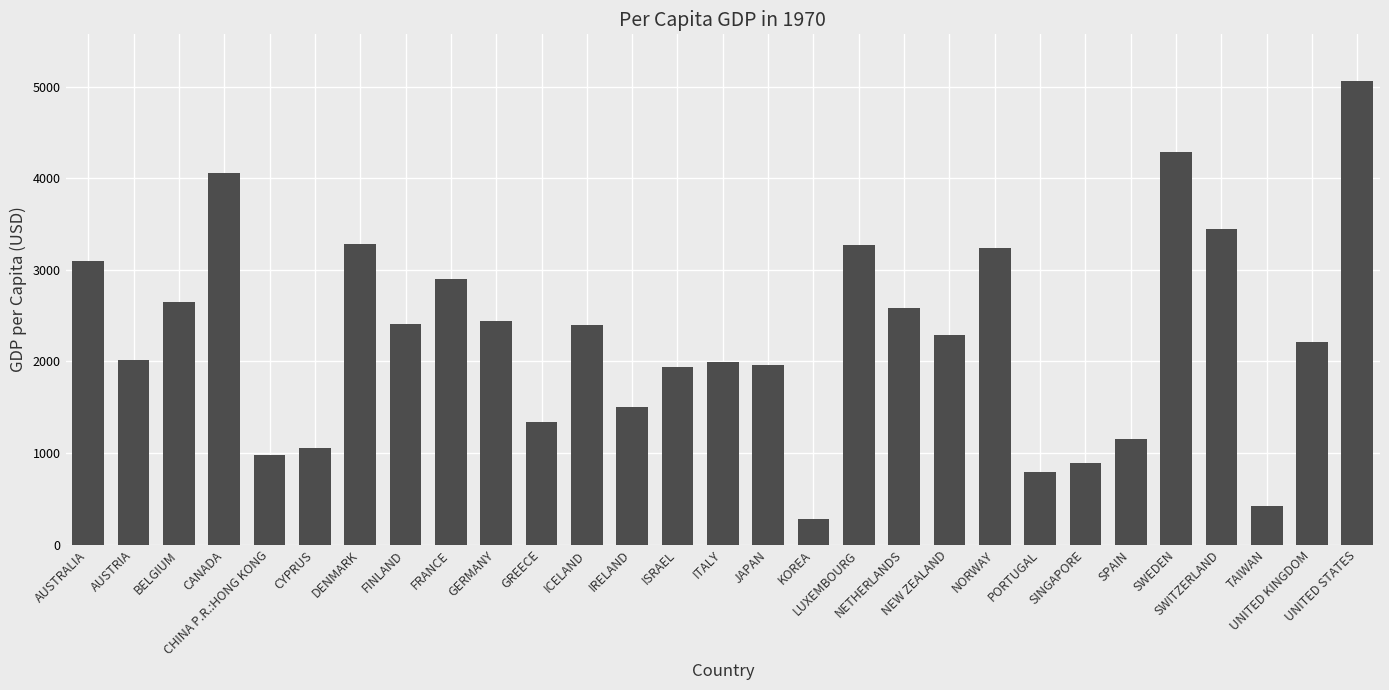

Are the bars grouped side by side (vs. stacked)?

No